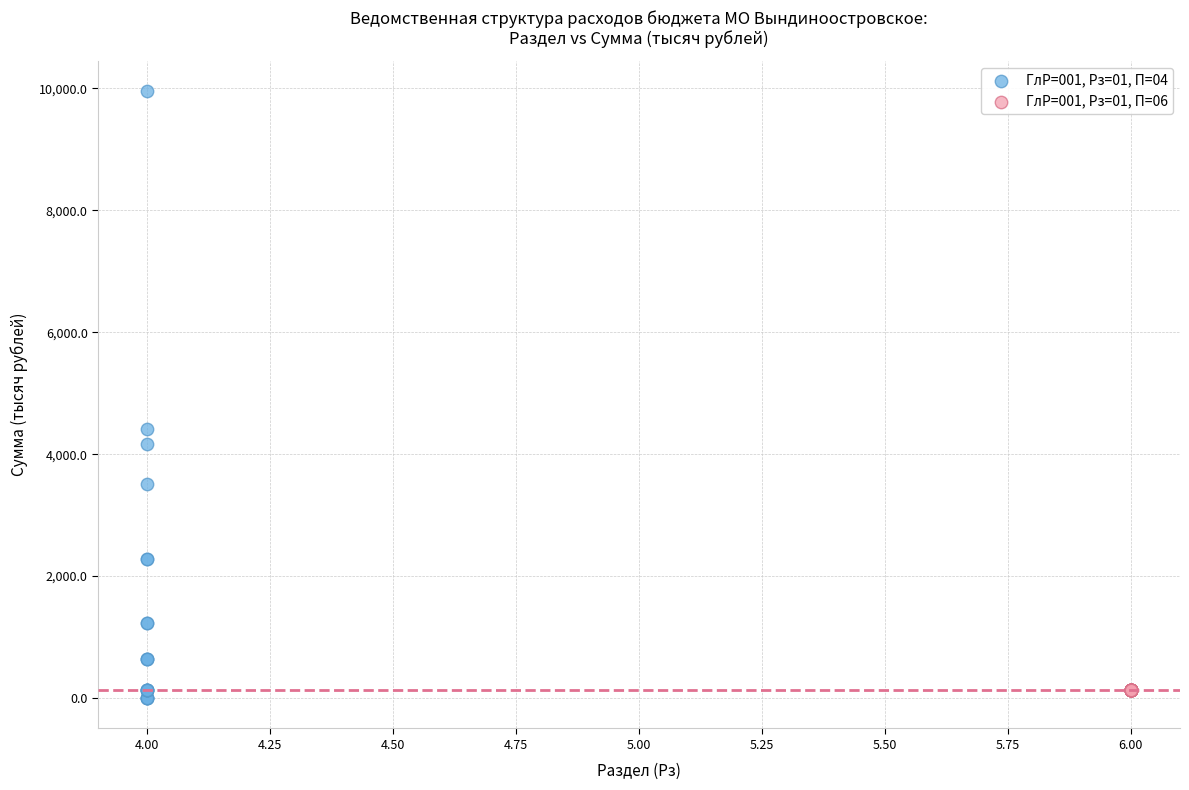

Which series reaches the minimum Y coordinate?

ГлР=001, Рз=01, П=04